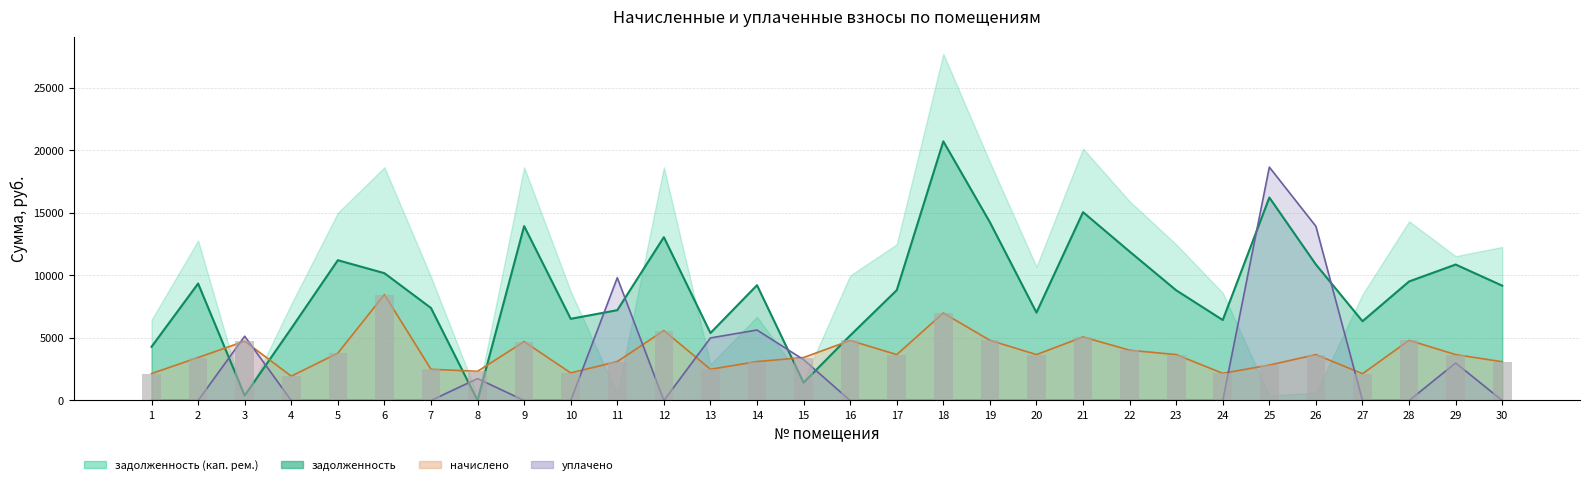

Does the chart contain any negative values?

No